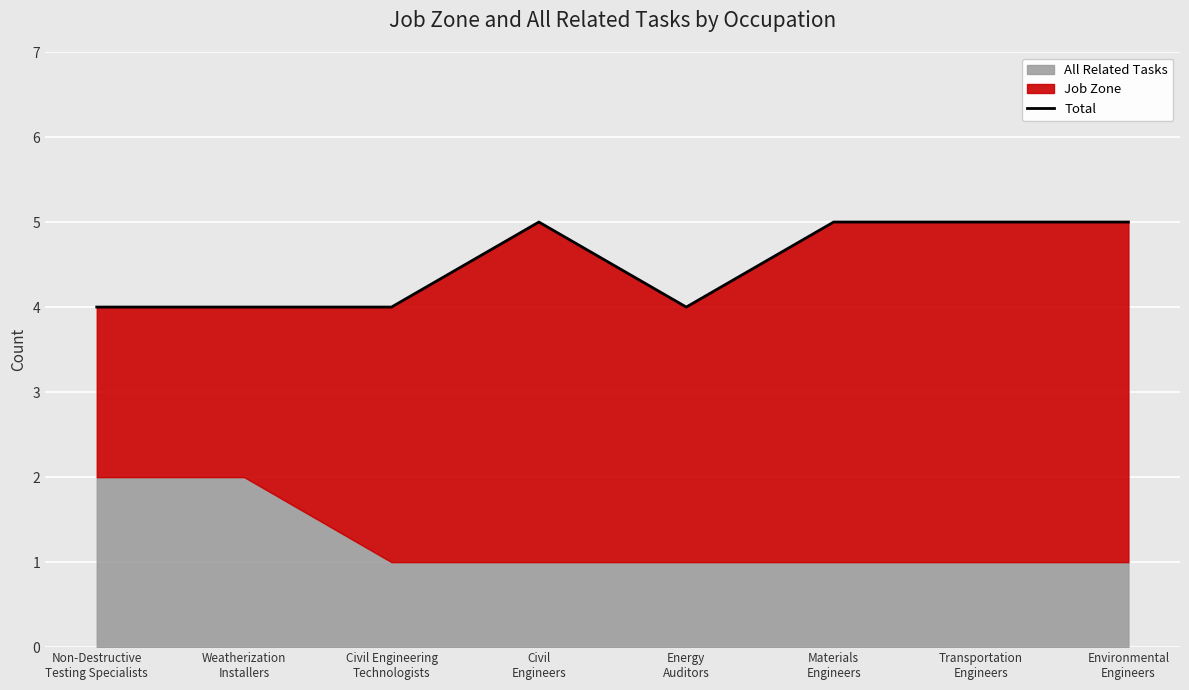

Where is the data nearest to the value 4?

Non-Destructive
Testing Specialists